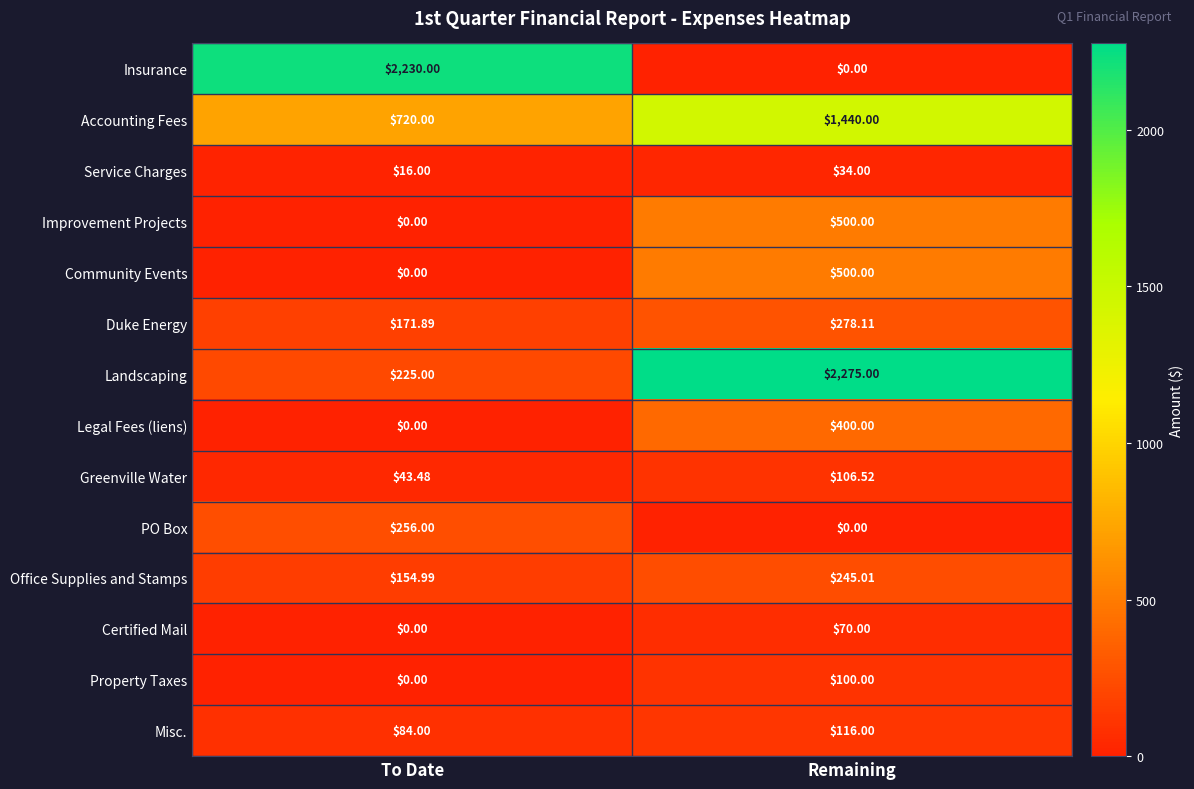

What is the greatest value displayed?

2275.0